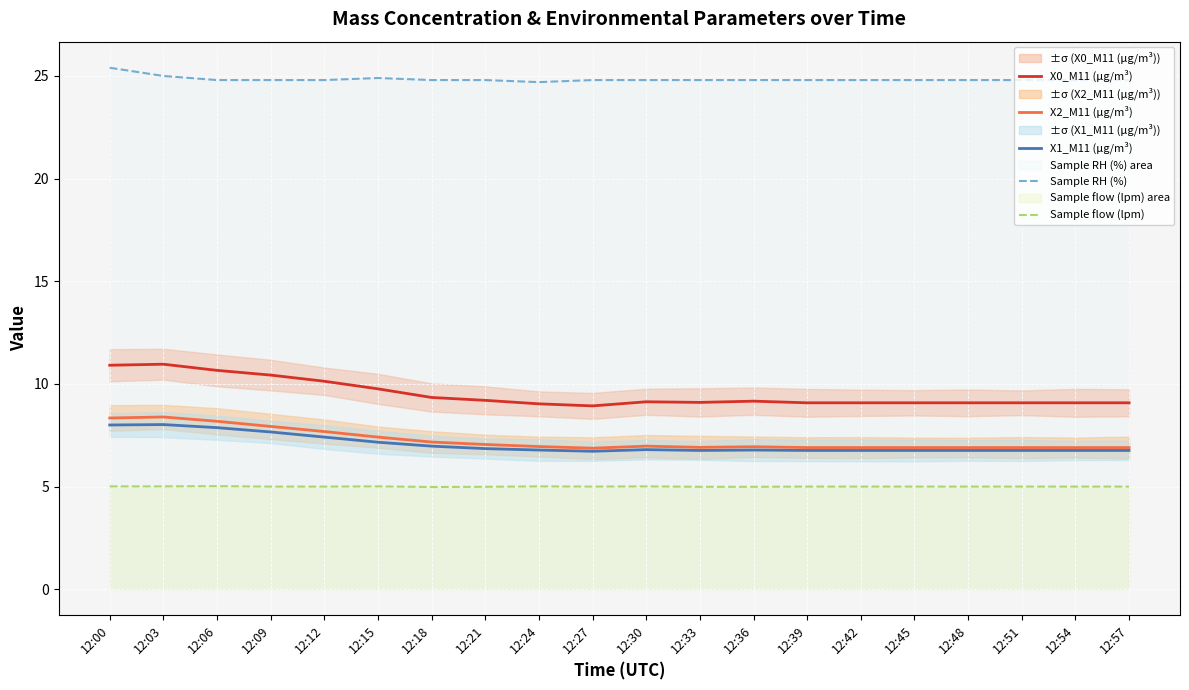

Is the value of X2_M11 (μg/m³) at 12:12 greater than the value of X1_M11 (μg/m³) at 12:27?

Yes